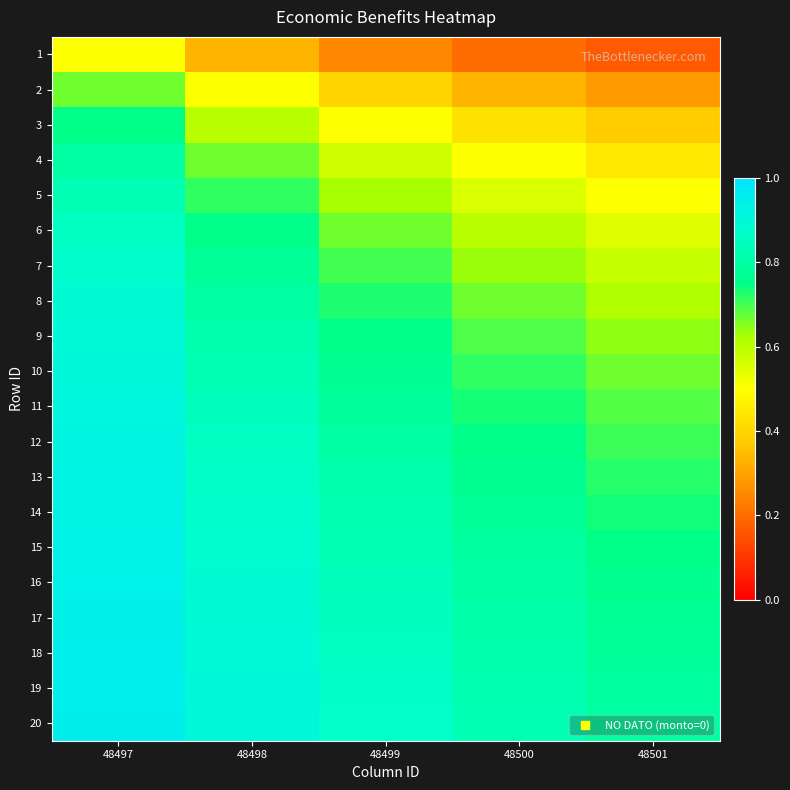

Reading left to right, extract all data points from this chart.

1: 48497=0.5	48498=0.3	48499=0.2	48500=0.2	48501=0.2
2: 48497=0.7	48498=0.5	48499=0.4	48500=0.3	48501=0.3
3: 48497=0.8	48498=0.6	48499=0.5	48500=0.4	48501=0.4
4: 48497=0.8	48498=0.7	48499=0.6	48500=0.5	48501=0.4
5: 48497=0.8	48498=0.7	48499=0.6	48500=0.6	48501=0.5
6: 48497=0.9	48498=0.8	48499=0.7	48500=0.6	48501=0.5
7: 48497=0.9	48498=0.8	48499=0.7	48500=0.6	48501=0.6
8: 48497=0.9	48498=0.8	48499=0.7	48500=0.7	48501=0.6
9: 48497=0.9	48498=0.8	48499=0.8	48500=0.7	48501=0.6
10: 48497=0.9	48498=0.8	48499=0.8	48500=0.7	48501=0.7
11: 48497=0.9	48498=0.8	48499=0.8	48500=0.7	48501=0.7
12: 48497=0.9	48498=0.9	48499=0.8	48500=0.8	48501=0.7
13: 48497=0.9	48498=0.9	48499=0.8	48500=0.8	48501=0.7
14: 48497=0.9	48498=0.9	48499=0.8	48500=0.8	48501=0.7
15: 48497=0.9	48498=0.9	48499=0.8	48500=0.8	48501=0.8
16: 48497=0.9	48498=0.9	48499=0.8	48500=0.8	48501=0.8
17: 48497=0.9	48498=0.9	48499=0.8	48500=0.8	48501=0.8
18: 48497=0.9	48498=0.9	48499=0.9	48500=0.8	48501=0.8
19: 48497=0.9	48498=0.9	48499=0.9	48500=0.8	48501=0.8
20: 48497=1.0	48498=0.9	48499=0.9	48500=0.8	48501=0.8